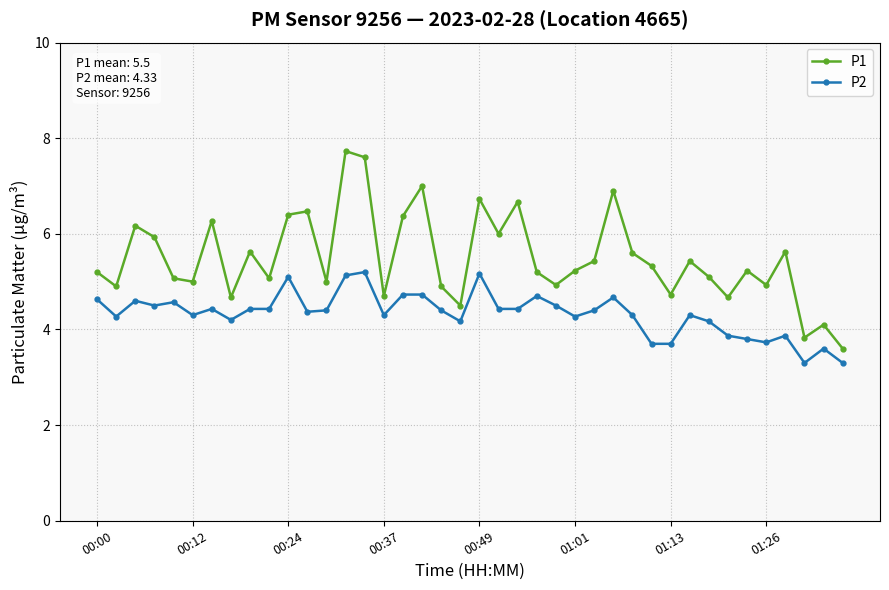

True or false: P2 and P1 cross at least once.

False